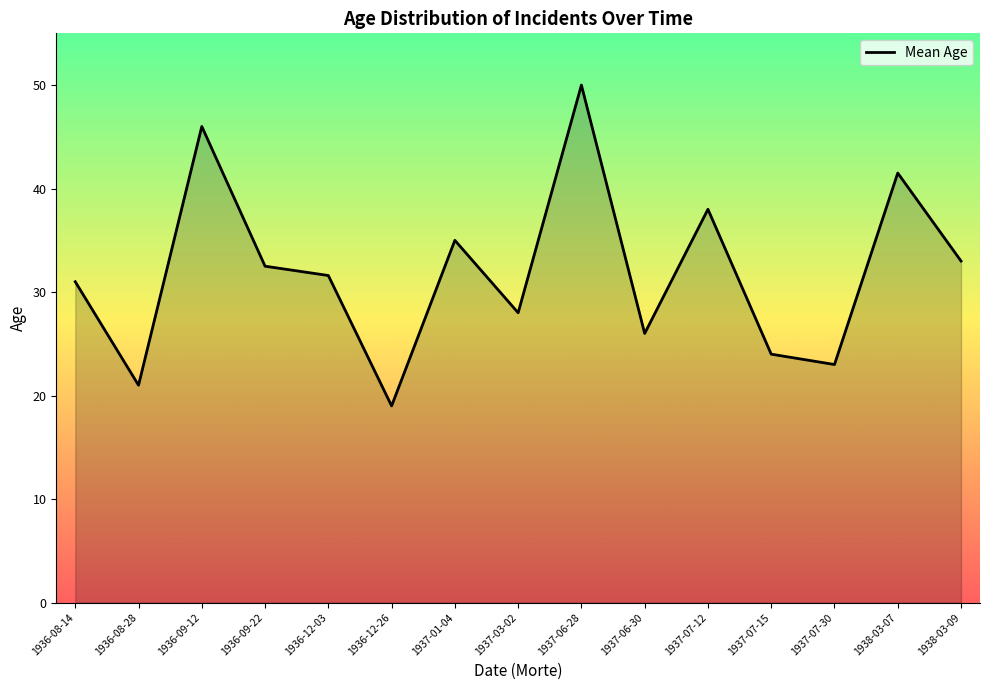

Where is the first local maximum?

1936-09-12